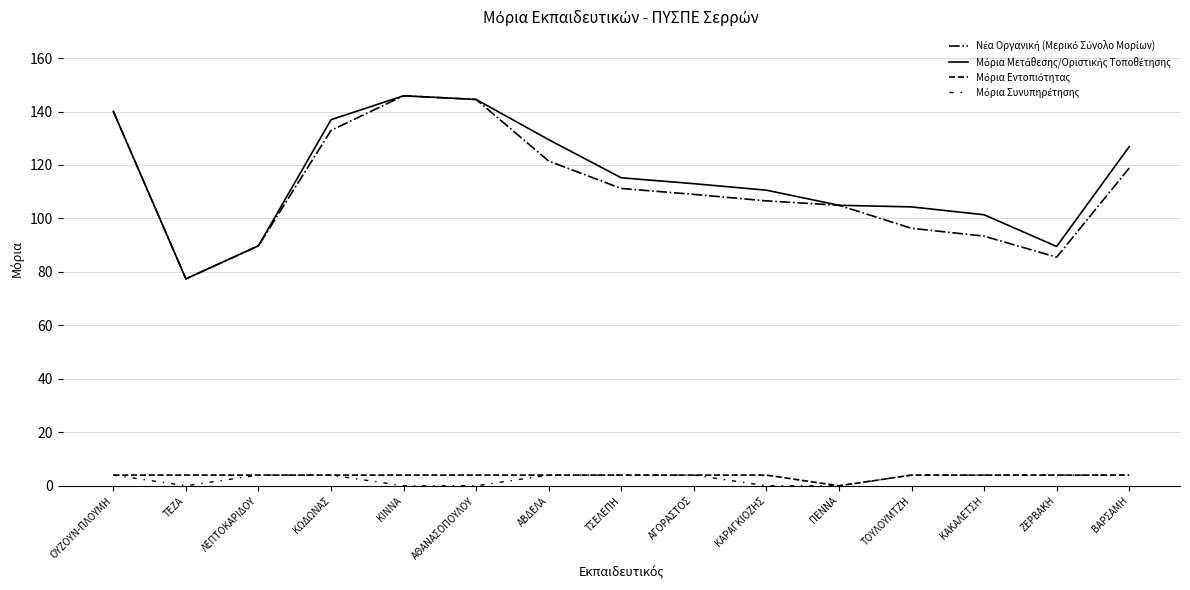

Does the chart have visible grid lines?

Yes